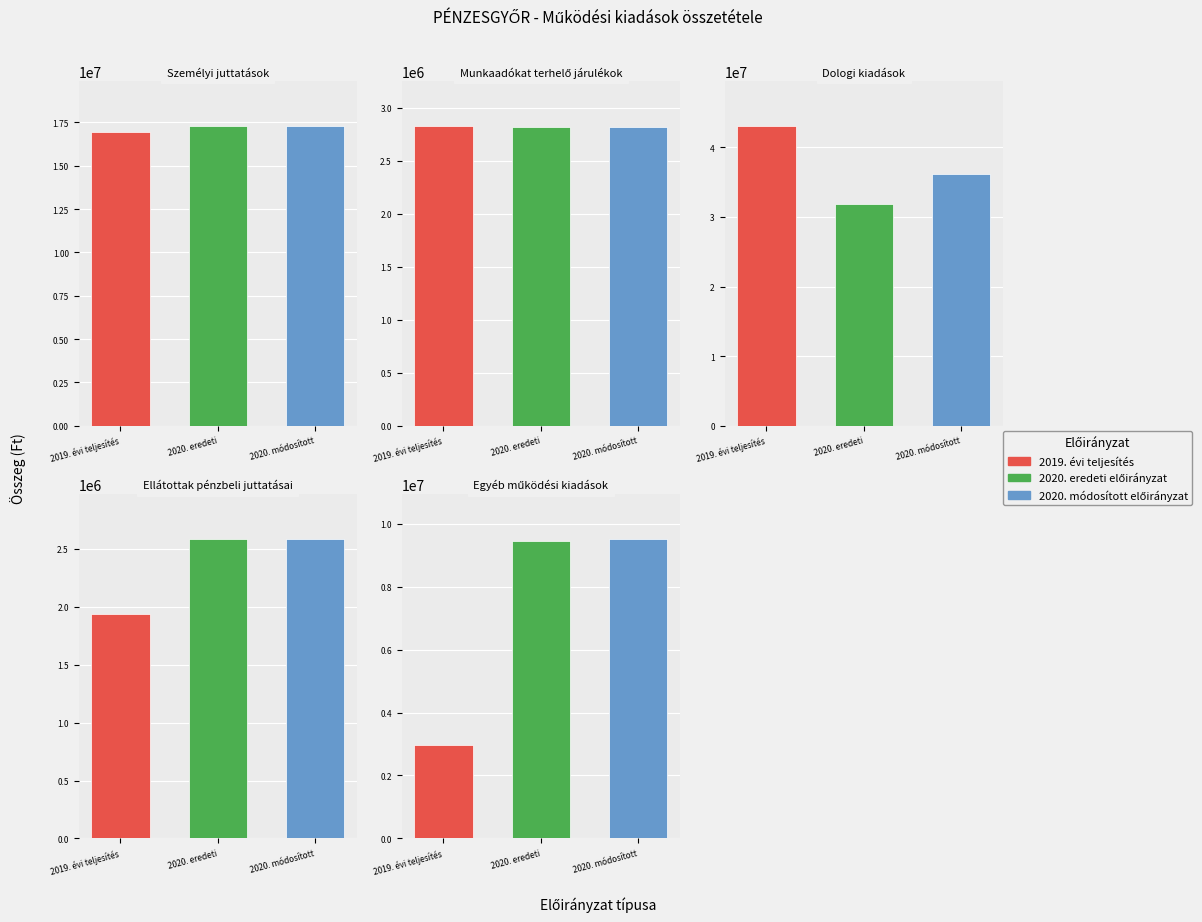

Reading left to right, extract all data points from this chart.

2019. évi teljesítés: 16928531	2828432	43065567	1937340	2957955
2020. év eredeti előirányzat: 17294501	2822859	31918860	2588000	9449350
2020. évi 1. módosított előirányzat: 17294501	2822859	36111305	2588000	9525850